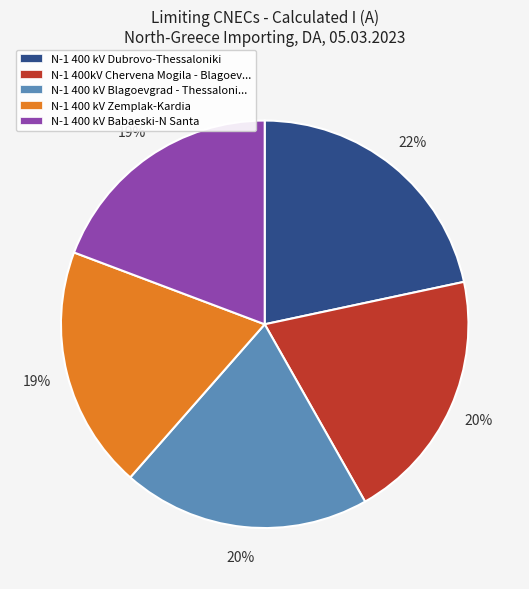

To the nearest percent, what portion does N-1 400 kV Babaeski-N Santa represent?

19%